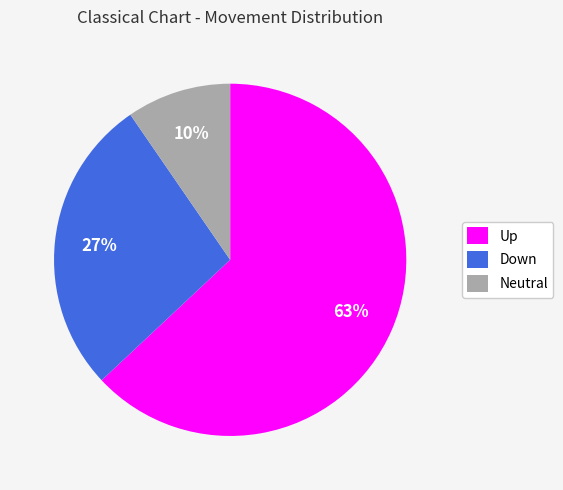

Which has a higher value, Up or Down?

Up